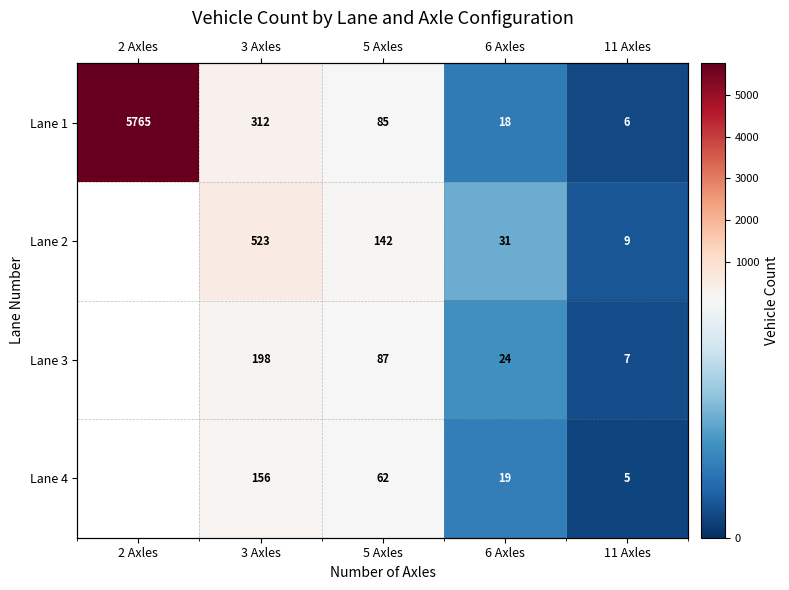

How many data points in Lane 2 are above 142?

1